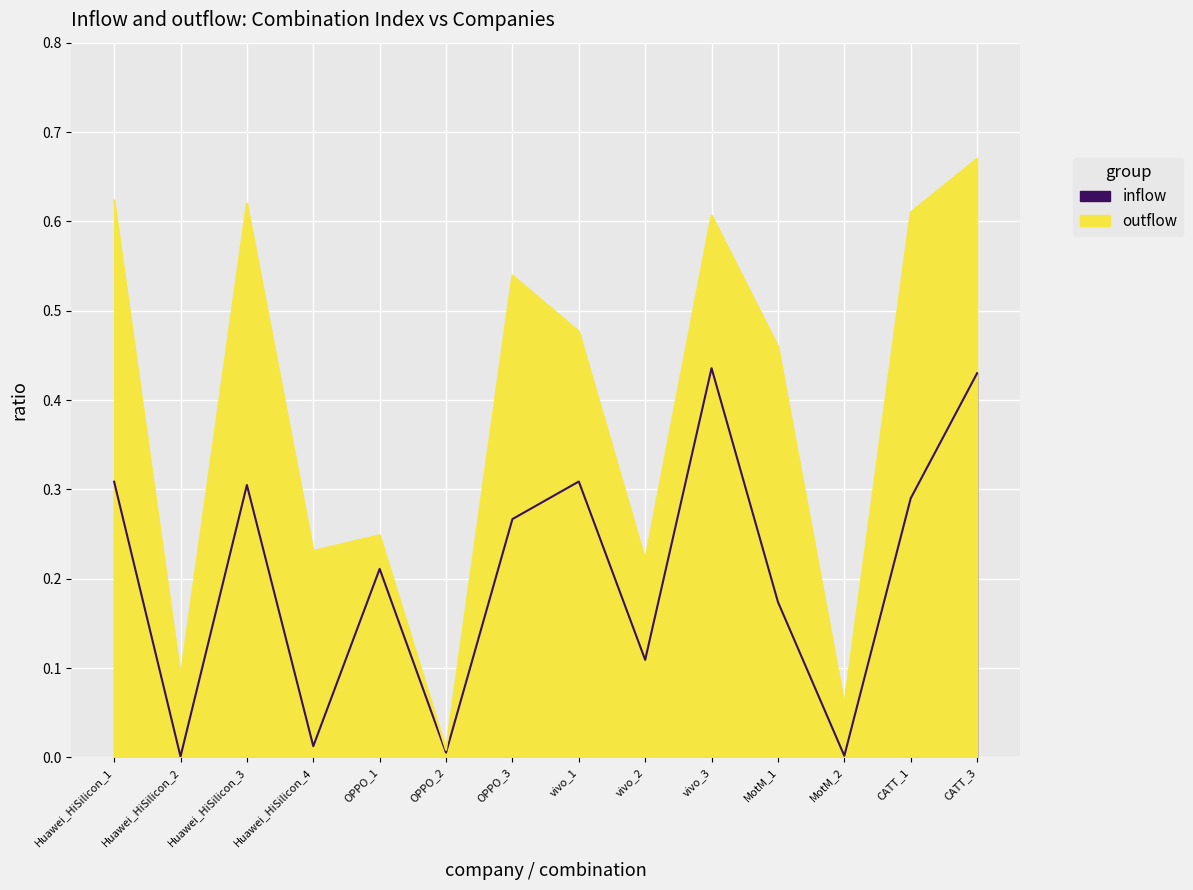

True or false: outflow and inflow intersect in this chart.

False